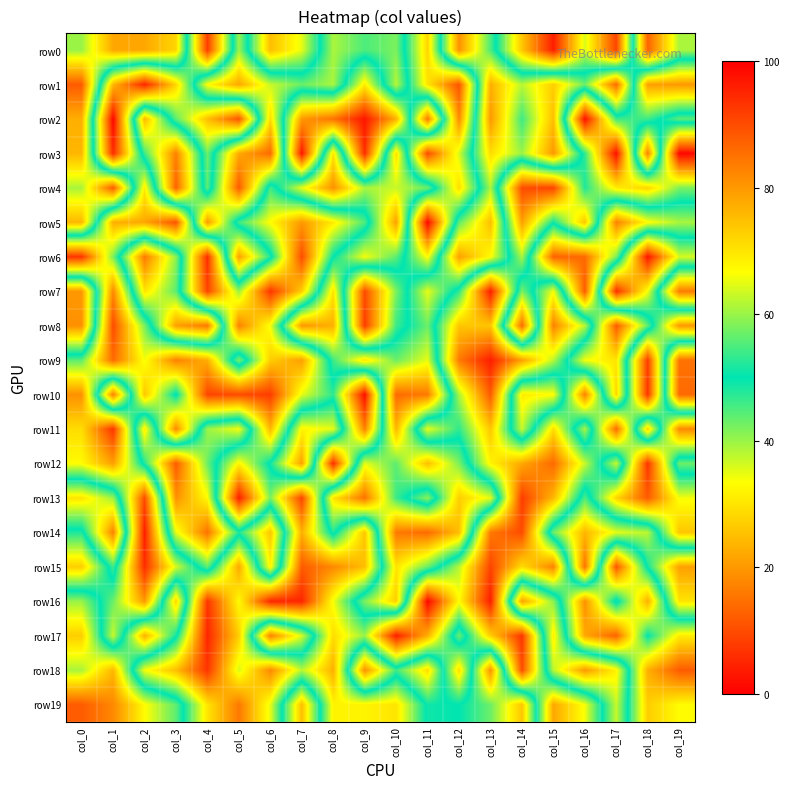

Reading right to left, list all the values displayed in this chart.

row0: col_19=39	col_18=13	col_17=91	col_16=64	col_15=96	col_14=74	col_13=45	col_12=19	col_11=72	col_10=42	col_9=45	col_8=39	col_7=65	col_6=75	col_5=40	col_4=92	col_3=28	col_2=22	col_1=22	col_0=40
row1: col_19=80	col_18=79	col_17=14	col_16=43	col_15=27	col_14=38	col_13=23	col_12=89	col_11=70	col_10=38	col_9=69	col_8=39	col_7=43	col_6=37	col_5=22	col_4=33	col_3=72	col_2=95	col_1=76	col_0=12
row2: col_19=44	col_18=54	col_17=54	col_16=98	col_15=25	col_14=46	col_13=20	col_12=82	col_11=16	col_10=77	col_9=97	col_8=85	col_7=80	col_6=29	col_5=89	col_4=75	col_3=56	col_2=24	col_1=99	col_0=23
row3: col_19=99	col_18=17	col_17=98	col_16=53	col_15=20	col_14=40	col_13=29	col_12=64	col_11=90	col_10=29	col_9=94	col_8=30	col_7=97	col_6=14	col_5=22	col_4=57	col_3=17	col_2=46	col_1=94	col_0=24
row4: col_19=58	col_18=72	col_17=69	col_16=52	col_15=91	col_14=90	col_13=39	col_12=71	col_11=43	col_10=37	col_9=39	col_8=19	col_7=35	col_6=54	col_5=12	col_4=56	col_3=13	col_2=69	col_1=12	col_0=39
row5: col_19=39	col_18=33	col_17=17	col_16=74	col_15=51	col_14=79	col_13=25	col_12=44	col_11=99	col_10=21	col_9=55	col_8=69	col_7=80	col_6=67	col_5=54	col_4=20	col_3=89	col_2=78	col_1=77	col_0=24
row6: col_19=64	col_18=97	col_17=42	col_16=14	col_15=13	col_14=61	col_13=33	col_12=21	col_11=67	col_10=44	col_9=34	col_8=50	col_7=90	col_6=48	col_5=21	col_4=94	col_3=41	col_2=16	col_1=58	col_0=93
row7: col_19=16	col_18=66	col_17=94	col_16=12	col_15=66	col_14=42	col_13=96	col_12=53	col_11=35	col_10=58	col_9=90	col_8=30	col_7=73	col_6=93	col_5=60	col_4=91	col_3=44	col_2=30	col_1=82	col_0=20
row8: col_19=80	col_18=44	col_17=12	col_16=62	col_15=83	col_14=14	col_13=74	col_12=74	col_11=43	col_10=54	col_9=92	col_8=23	col_7=20	col_6=66	col_5=83	col_4=16	col_3=21	col_2=58	col_1=90	col_0=19
row9: col_19=15	col_18=92	col_17=30	col_16=34	col_15=62	col_14=79	col_13=96	col_12=84	col_11=35	col_10=43	col_9=30	col_8=46	col_7=79	col_6=73	col_5=42	col_4=77	col_3=83	col_2=66	col_1=86	col_0=56
row10: col_19=14	col_18=93	col_17=28	col_16=83	col_15=33	col_14=31	col_13=88	col_12=61	col_11=16	col_10=14	col_9=98	col_8=53	col_7=65	col_6=92	col_5=90	col_4=91	col_3=49	col_2=74	col_1=17	col_0=81
row11: col_19=82	col_18=28	col_17=86	col_16=39	col_15=71	col_14=37	col_13=74	col_12=53	col_11=65	col_10=24	col_9=83	col_8=35	col_7=32	col_6=76	col_5=34	col_4=40	col_3=82	col_2=31	col_1=93	col_0=71
row12: col_19=43	col_18=93	col_17=37	col_16=63	col_15=86	col_14=78	col_13=68	col_12=42	col_11=25	col_10=44	col_9=35	col_8=94	col_7=21	col_6=49	col_5=68	col_4=43	col_3=12	col_2=48	col_1=79	col_0=67
row13: col_19=66	col_18=88	col_17=72	col_16=45	col_15=76	col_14=92	col_13=35	col_12=27	col_11=59	col_10=46	col_9=15	col_8=30	col_7=91	col_6=58	col_5=96	col_4=33	col_3=19	col_2=90	col_1=40	col_0=30
row14: col_19=74	col_18=38	col_17=35	col_16=24	col_15=43	col_14=90	col_13=84	col_12=25	col_11=14	col_10=16	col_9=74	col_8=48	col_7=77	col_6=26	col_5=48	col_4=15	col_3=35	col_2=96	col_1=17	col_0=52
row15: col_19=21	col_18=49	col_17=89	col_16=15	col_15=83	col_14=71	col_13=91	col_12=62	col_11=43	col_10=30	col_9=75	col_8=82	col_7=88	col_6=32	col_5=78	col_4=44	col_3=64	col_2=94	col_1=46	col_0=73
row16: col_19=30	col_18=77	col_17=48	col_16=81	col_15=41	col_14=21	col_13=96	col_12=67	col_11=99	col_10=27	col_9=42	col_8=66	col_7=95	col_6=95	col_5=67	col_4=93	col_3=28	col_2=80	col_1=57	col_0=40
row17: col_19=69	col_18=50	col_17=87	col_16=78	col_15=31	col_14=93	col_13=73	col_12=43	col_11=77	col_10=96	col_9=60	col_8=71	col_7=36	col_6=17	col_5=73	col_4=95	col_3=49	col_2=23	col_1=63	col_0=27
row18: col_19=88	col_18=77	col_17=32	col_16=20	col_15=38	col_14=90	col_13=19	col_12=71	col_11=29	col_10=46	col_9=19	col_8=77	col_7=62	col_6=82	col_5=64	col_4=93	col_3=75	col_2=66	col_1=24	col_0=39
row19: col_19=67	col_18=73	col_17=37	col_16=66	col_15=78	col_14=26	col_13=43	col_12=50	col_11=49	col_10=70	col_9=68	col_8=68	col_7=25	col_6=65	col_5=84	col_4=70	col_3=44	col_2=33	col_1=18	col_0=12